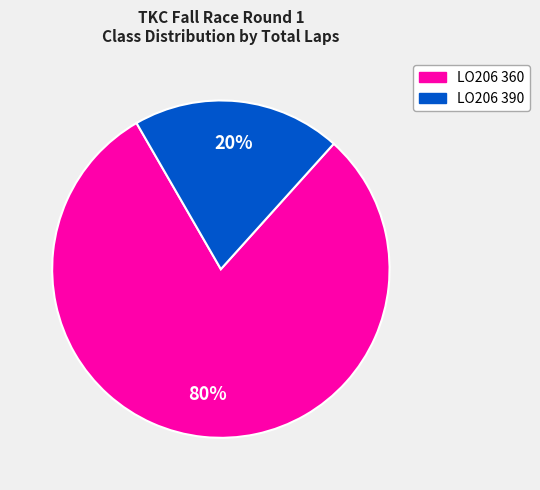

How many segments does this pie chart have?

2